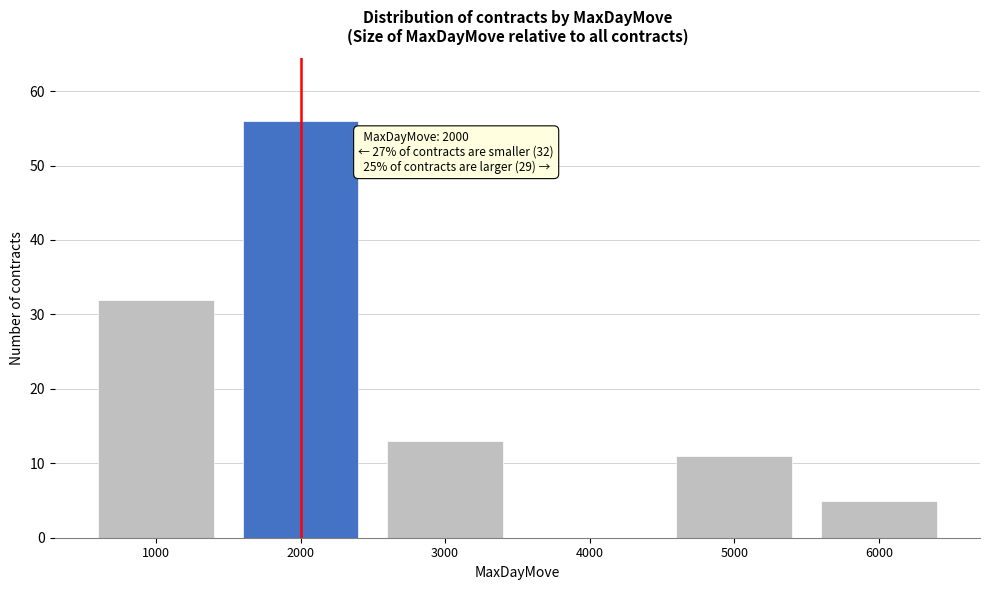

Reading right to left, list all the values displayed in this chart.

6000=5	5000=11	4000=0	3000=13	2000=56	1000=32